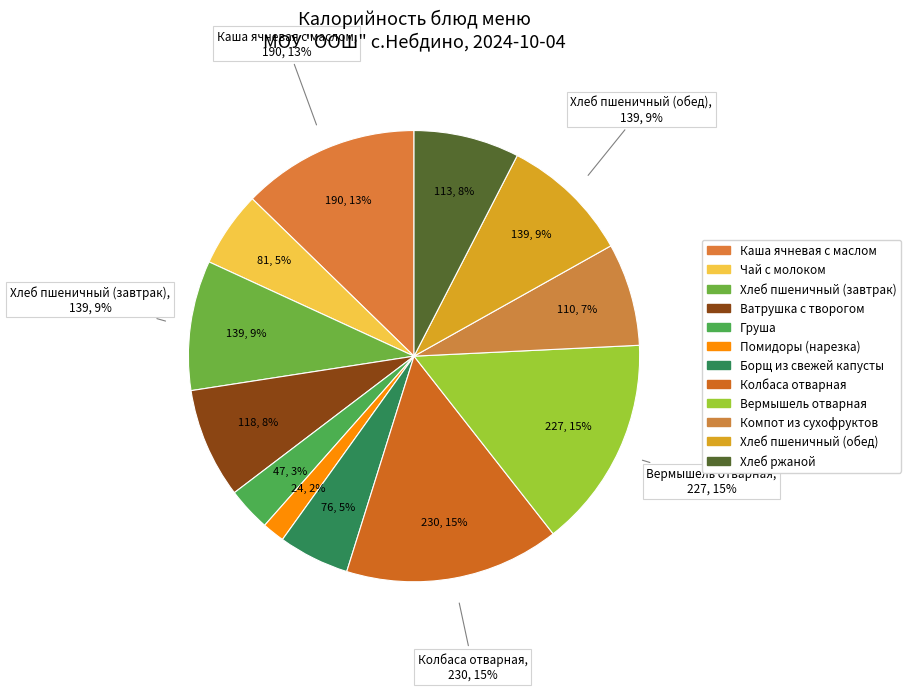

True or false: Колбаса отварная accounts for 15% of the total.

True